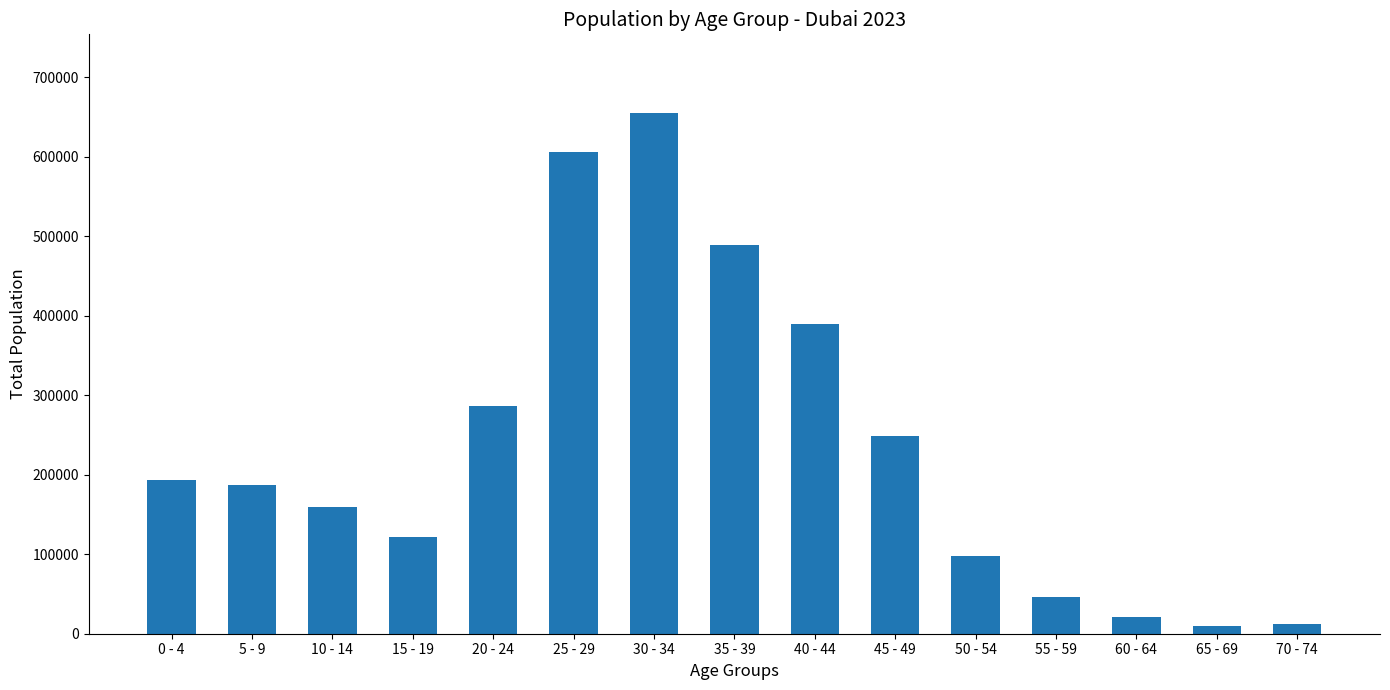

What is the difference between the maximum and minimum values?

646159